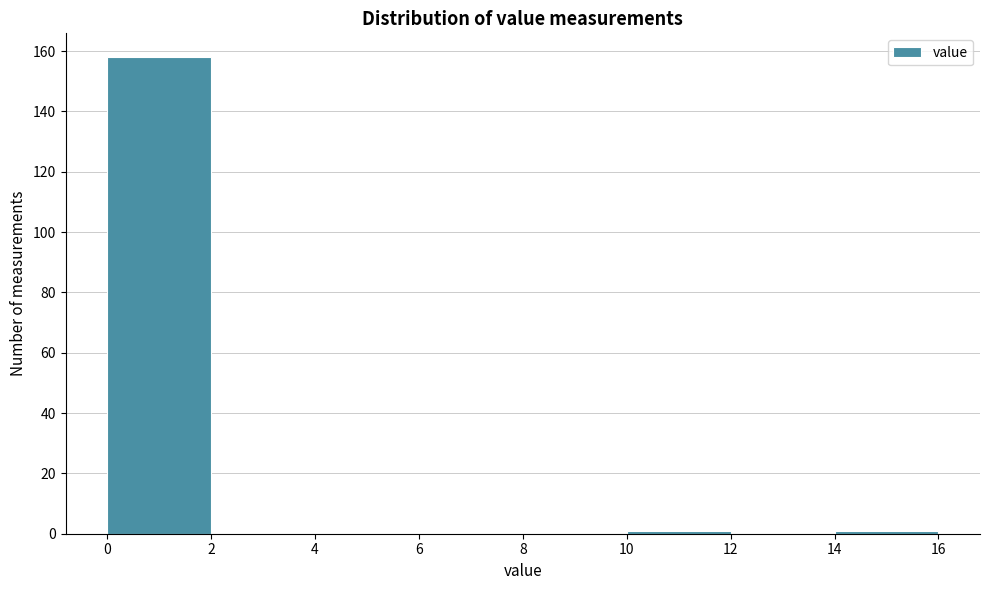

Reading left to right, list every bar in this chart as the range it spans on the x-axis followed by its height. The values are not printed on the chart, so give them approximately, as read against the axis.

0 to 2: 158
2 to 4: 0
4 to 6: 0
6 to 8: 0
8 to 10: 0
10 to 12: under 2
12 to 14: 0
14 to 16: under 2